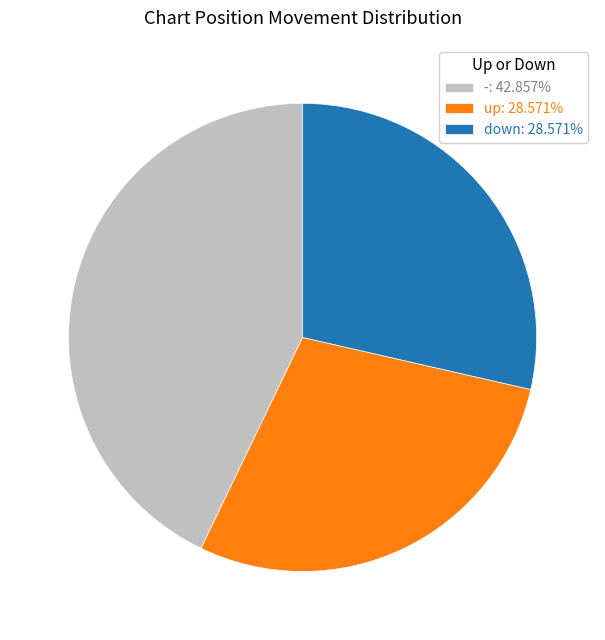

Do down and - together represent more than half of the pie?

Yes